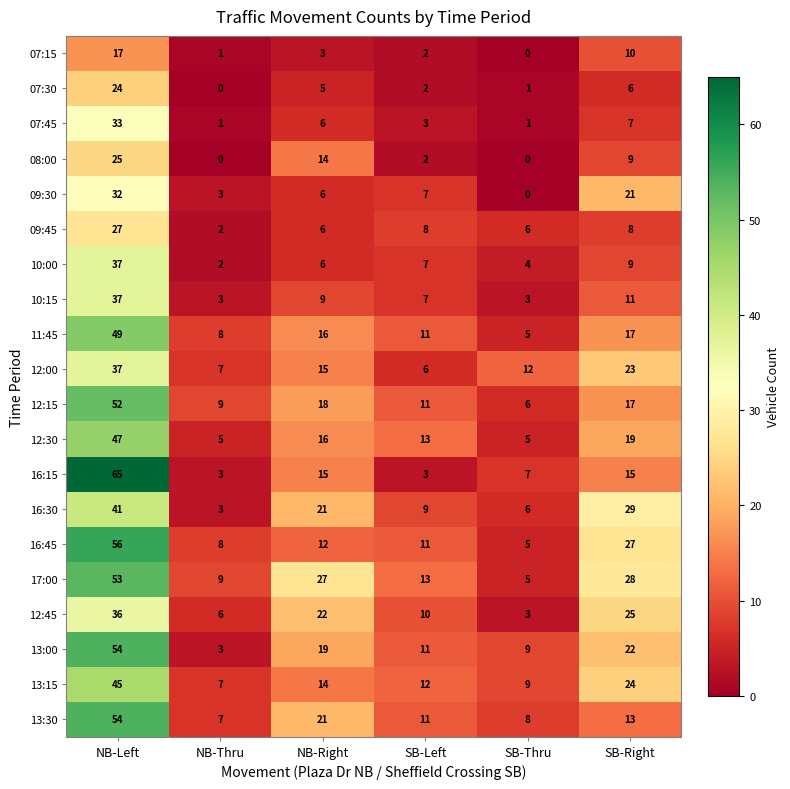

What is the difference between the highest and lowest values at NB-Thru?

9